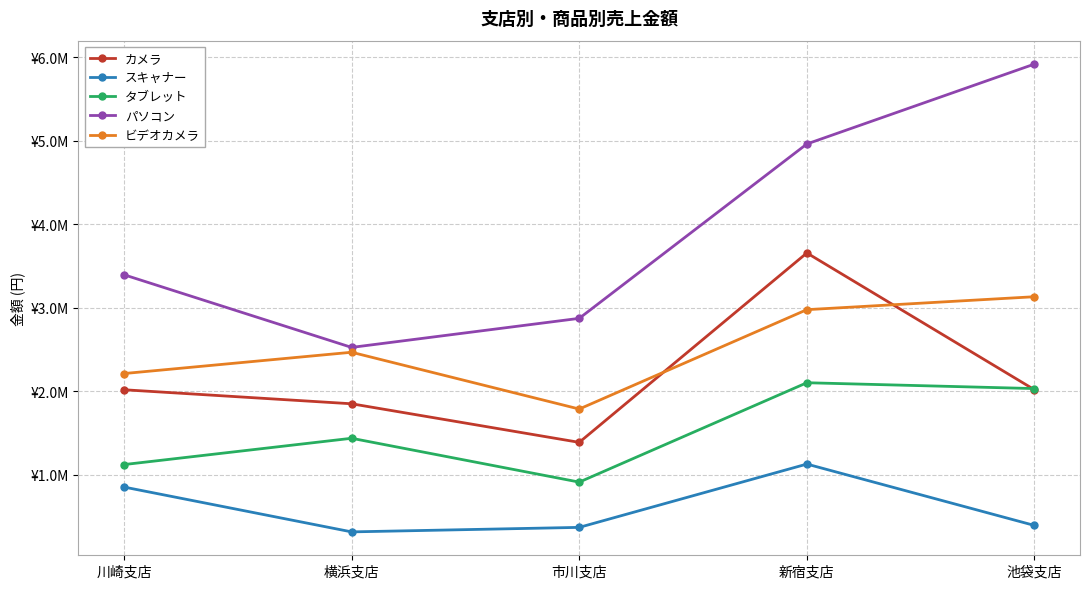

Where is パソコン nearest to the value 4219500?

新宿支店